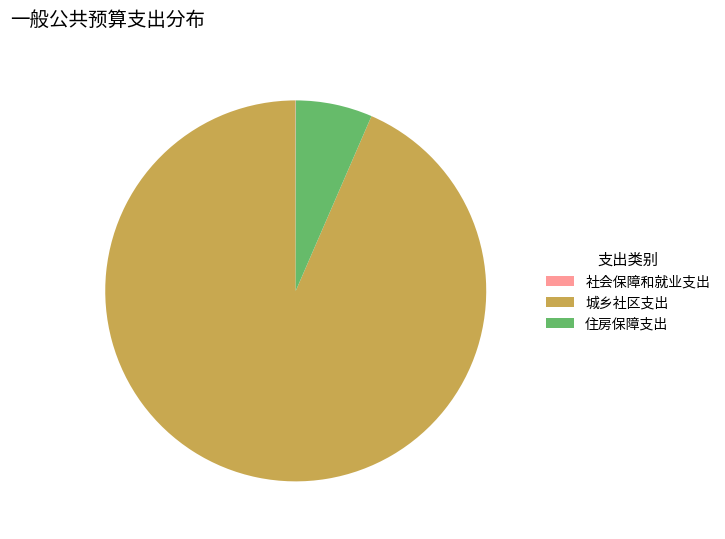

Is it true that 城乡社区支出 is 93% of the pie?

True